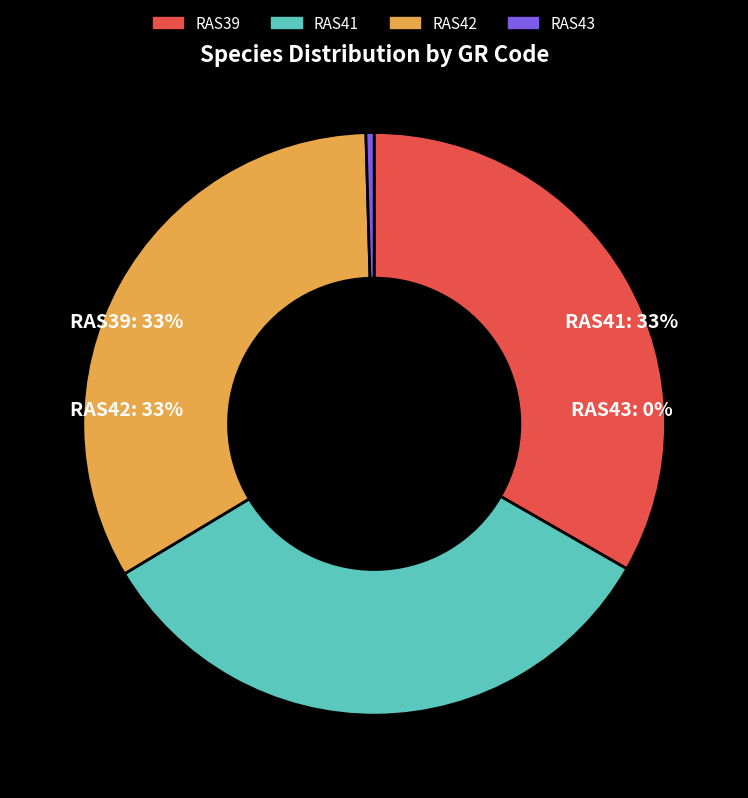

What percentage is the RAS39 slice, to the nearest percent?

33%